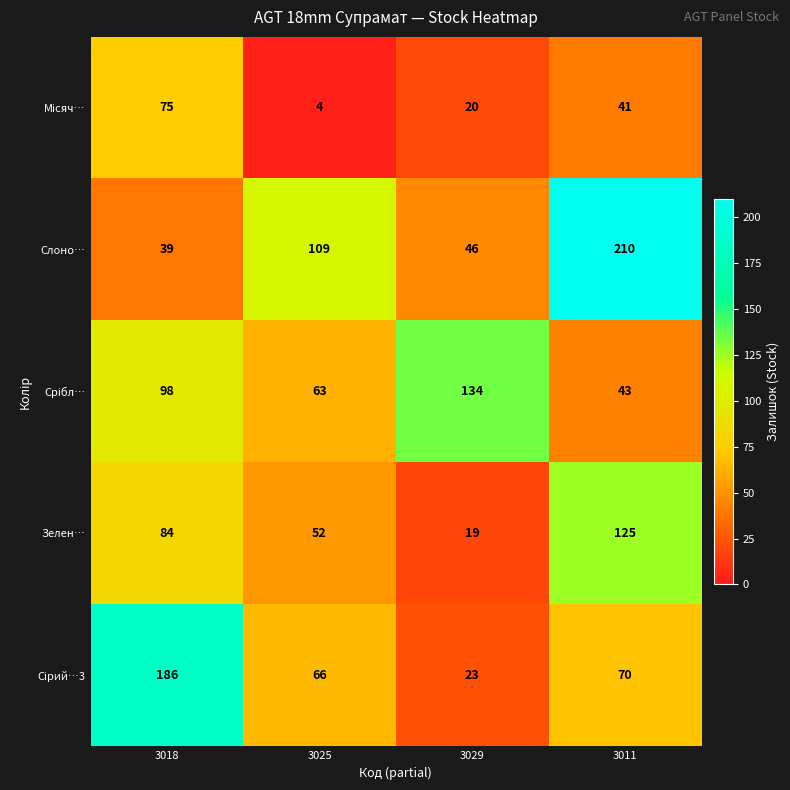

List the labels in order of Зелен… value, largest first.

3011, 3018, 3025, 3029